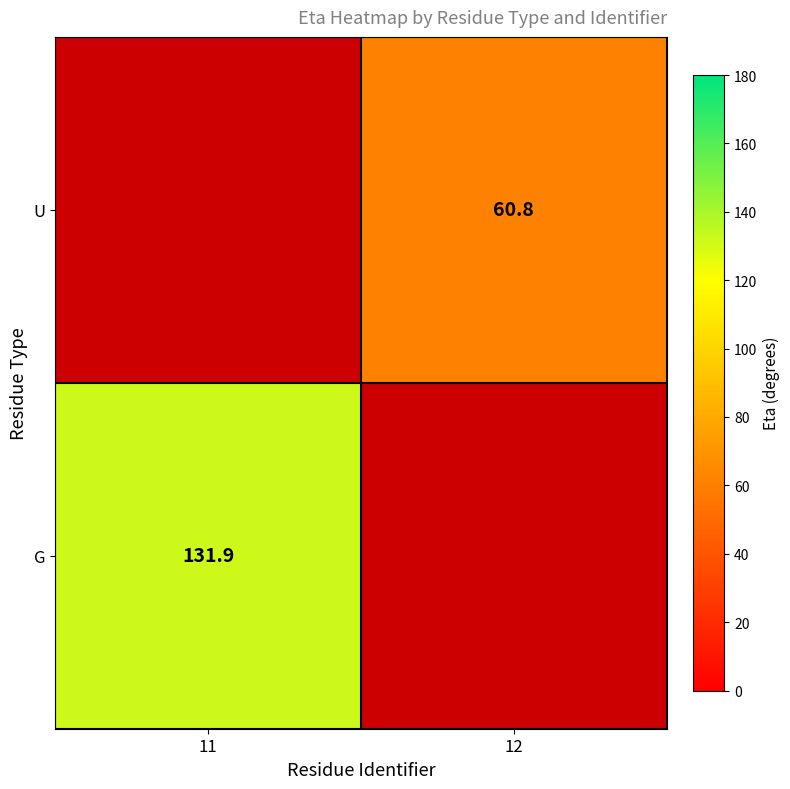

Is it true that U equals 60.8 at 12?

True